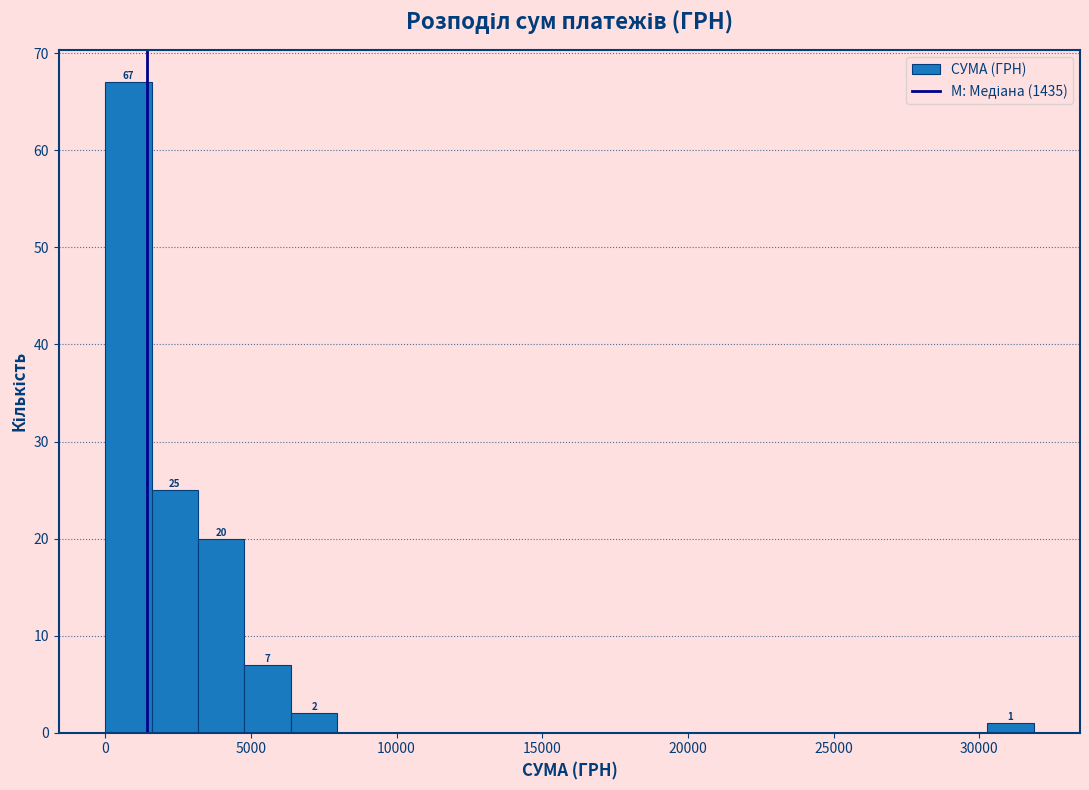

Around what value on the x-axis is the tallest bar? Give the approximate position of its centre, as read against the axis.

1000